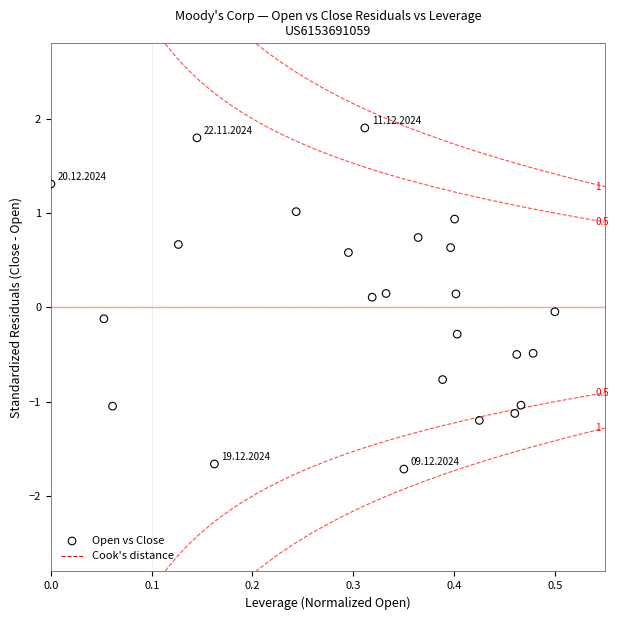

What is the range of Y values (max minus min)?

3.6